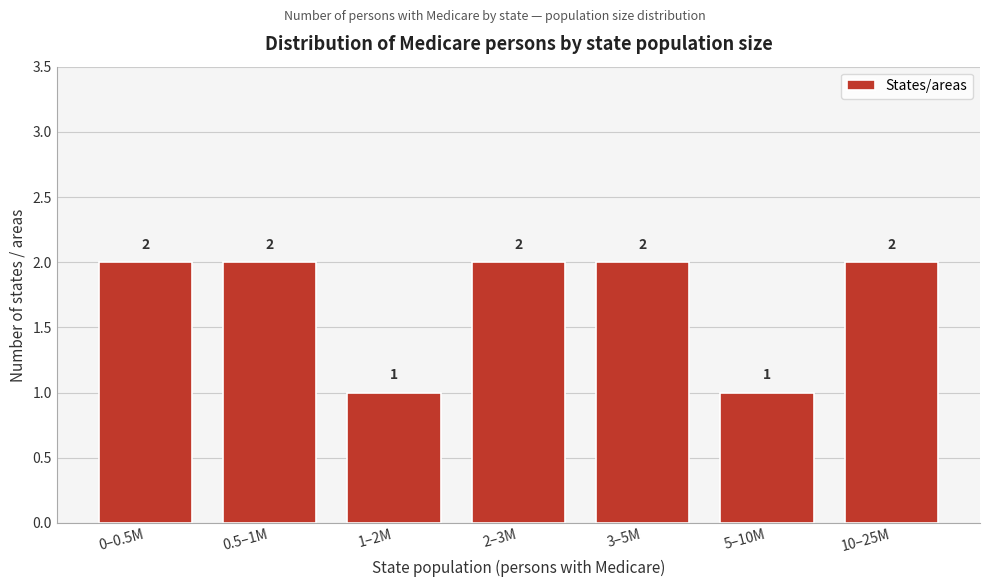

Reading right to left, list all the values displayed in this chart.

2	1	2	2	1	2	2